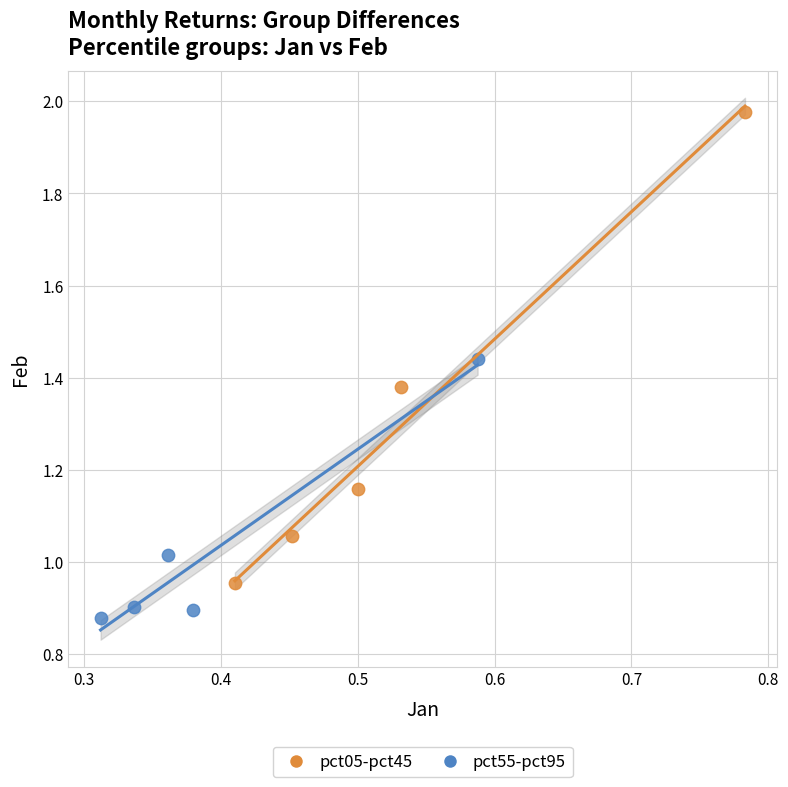

Which series has the largest Y range (max minus min)?

pct05-pct45